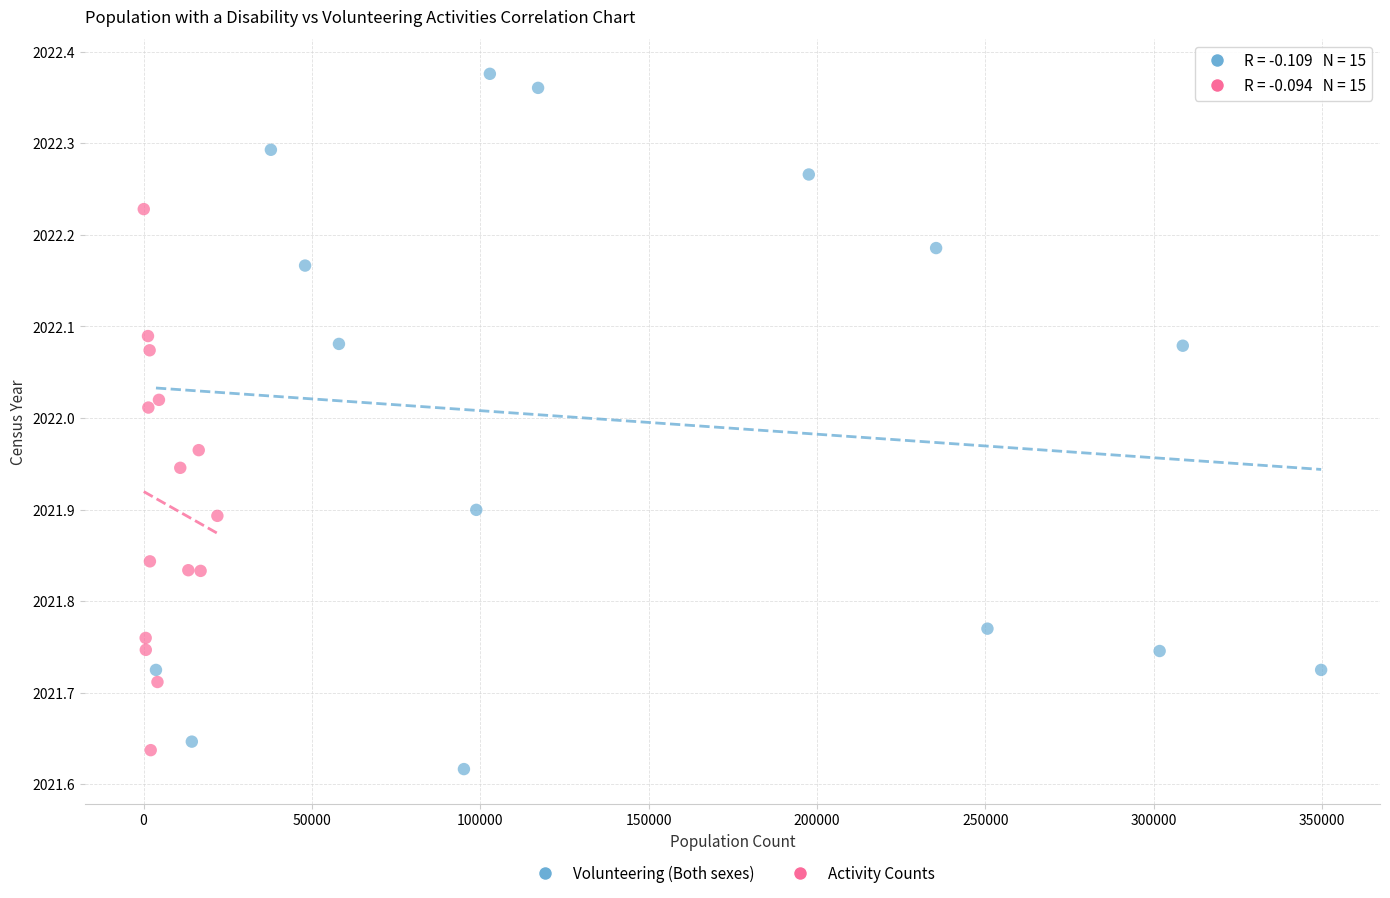

Which series has the largest Y range (max minus min)?

Volunteering (Both sexes)